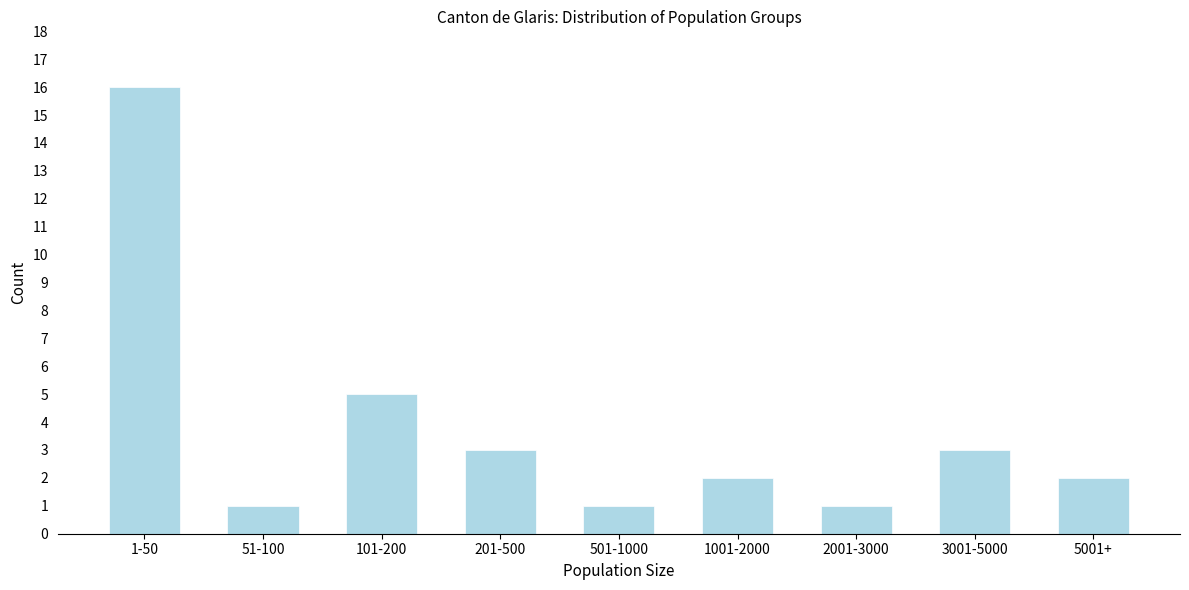

Reading left to right, extract all data points from this chart.

1-50=16	51-100=1	101-200=5	201-500=3	501-1000=1	1001-2000=2	2001-3000=1	3001-5000=3	5001+=2